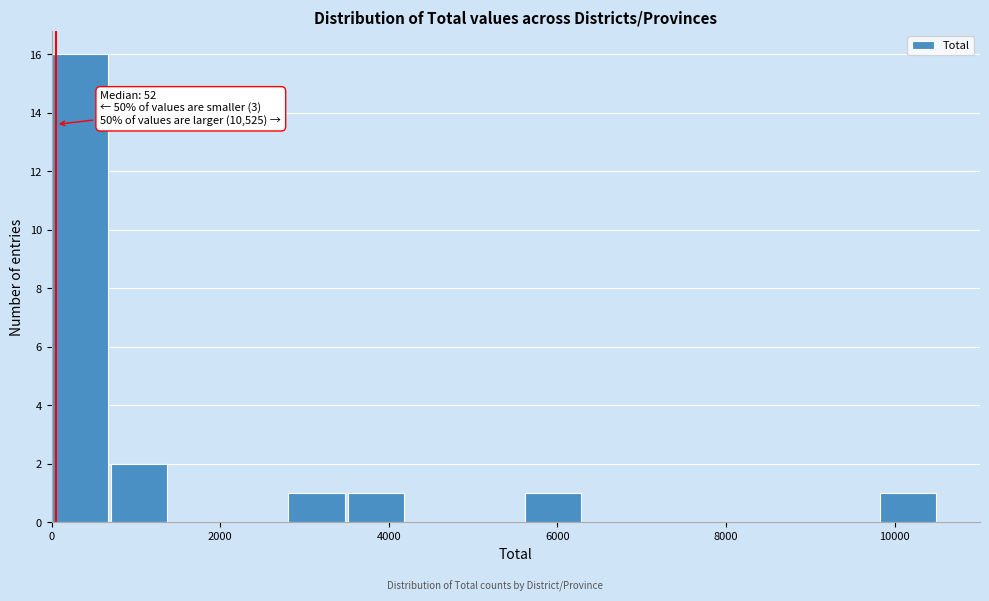

Around what value on the x-axis is the tallest bar? Give the approximate position of its centre, as read against the axis.

400